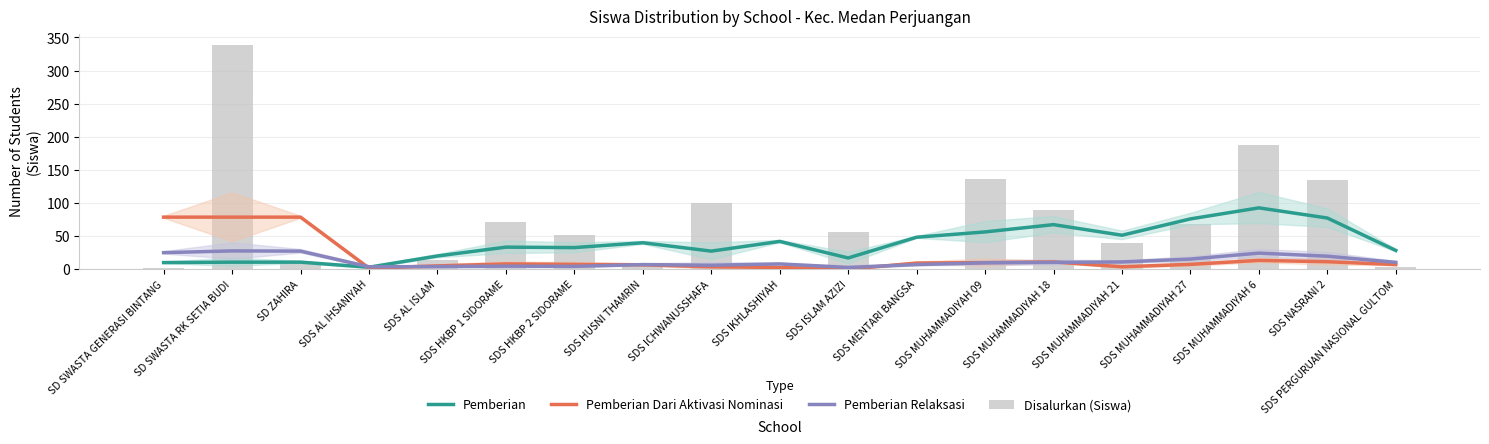

What is the label of the 8th bar from the left?

SDS HUSNI THAMRIN